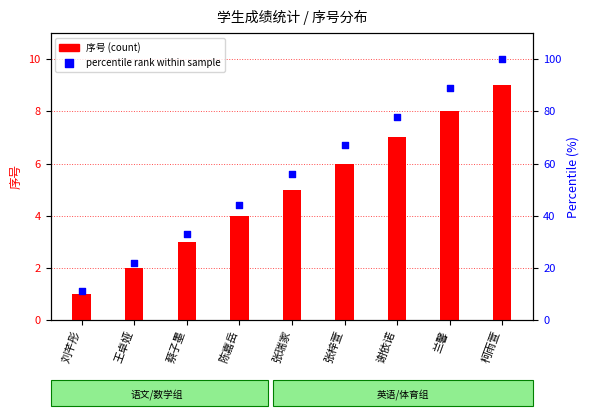

Which series has the largest Y range (max minus min)?

percentile rank within sample